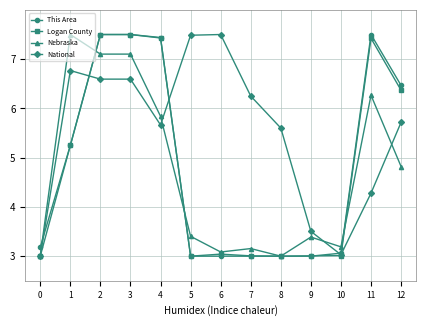

Does the chart have visible grid lines?

Yes